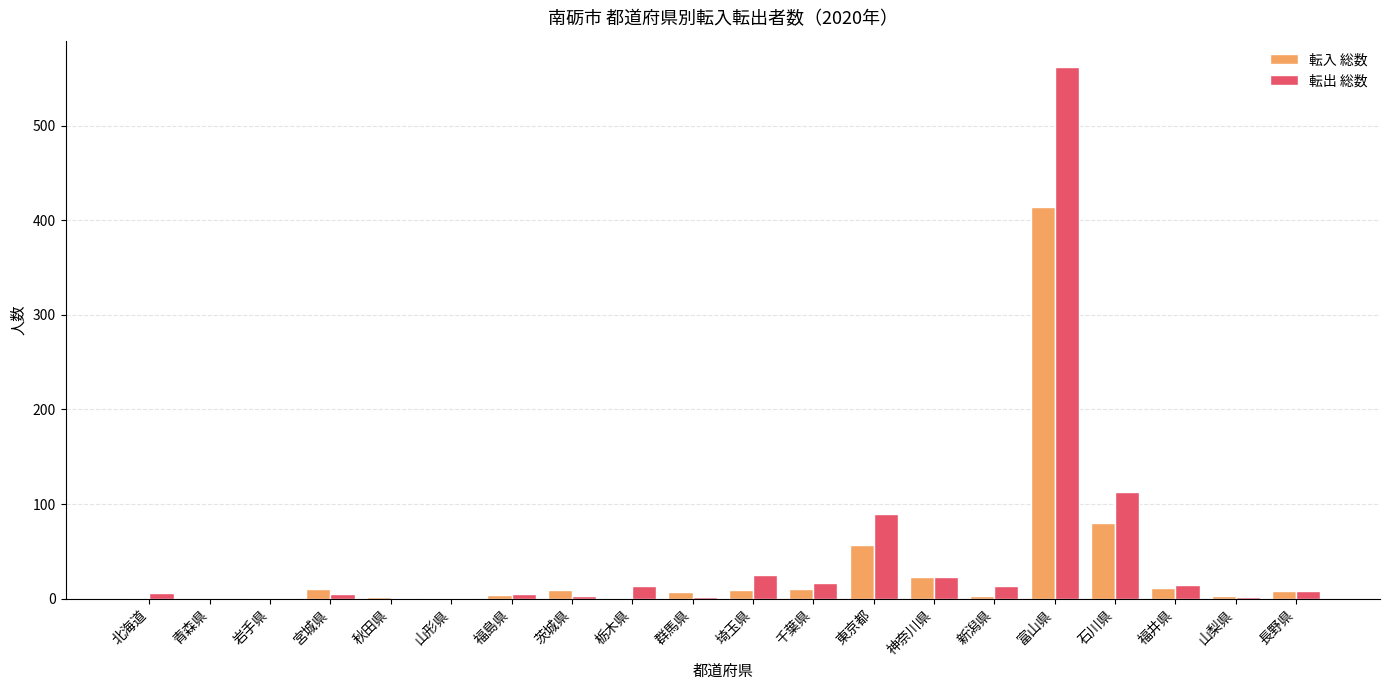

At which category is the sum across all series the highest?

富山県